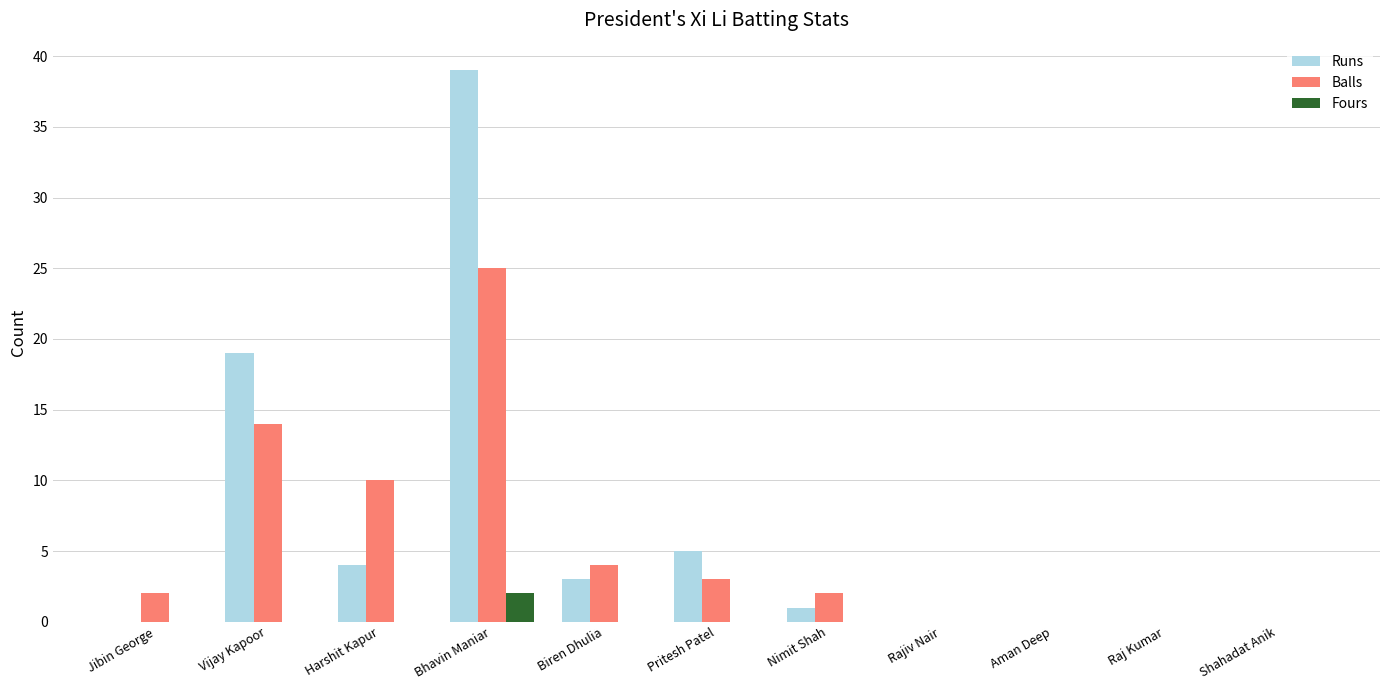

Is the value of Fours at Vijay Kapoor greater than the value of Runs at Vijay Kapoor?

No